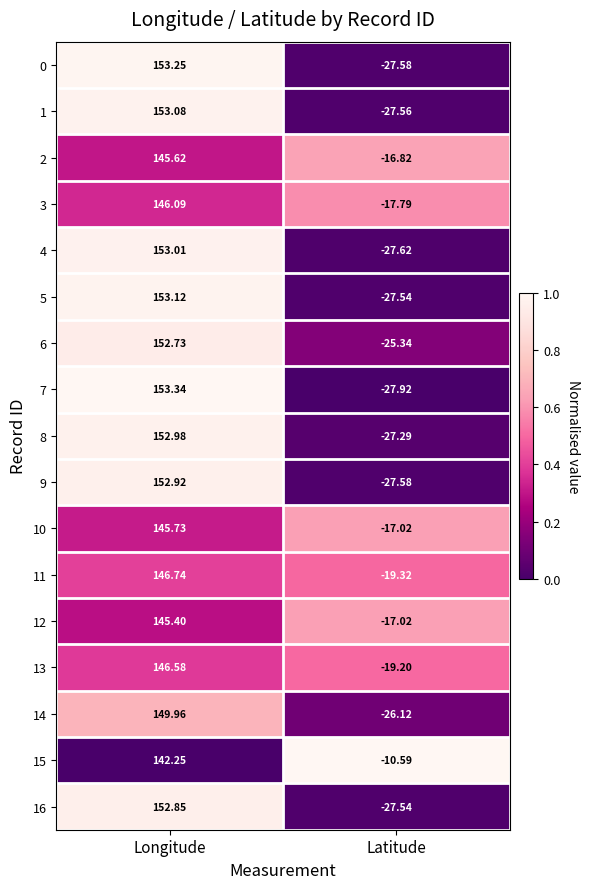

At which category is the sum across all series the highest?

Longitude